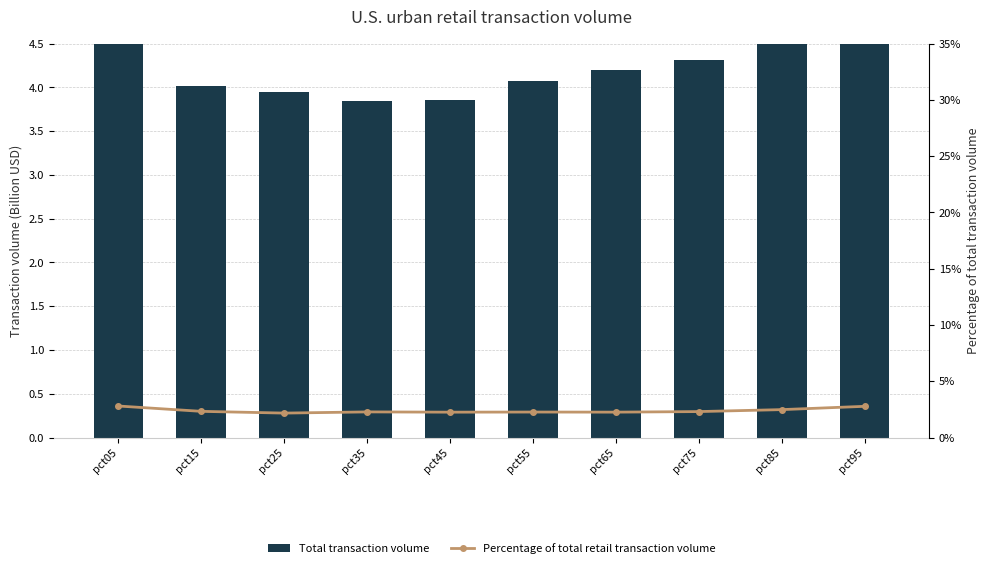

Reading left to right, list all the values displayed in this chart.

Total transaction volume: pct05=5.4	pct15=4.0	pct25=3.9	pct35=3.8	pct45=3.9	pct55=4.1	pct65=4.2	pct75=4.3	pct85=4.6	pct95=5.4
Percentage of total retail transaction volume: pct05=0.0	pct15=0.0	pct25=0.0	pct35=0.0	pct45=0.0	pct55=0.0	pct65=0.0	pct75=0.0	pct85=0.0	pct95=0.0